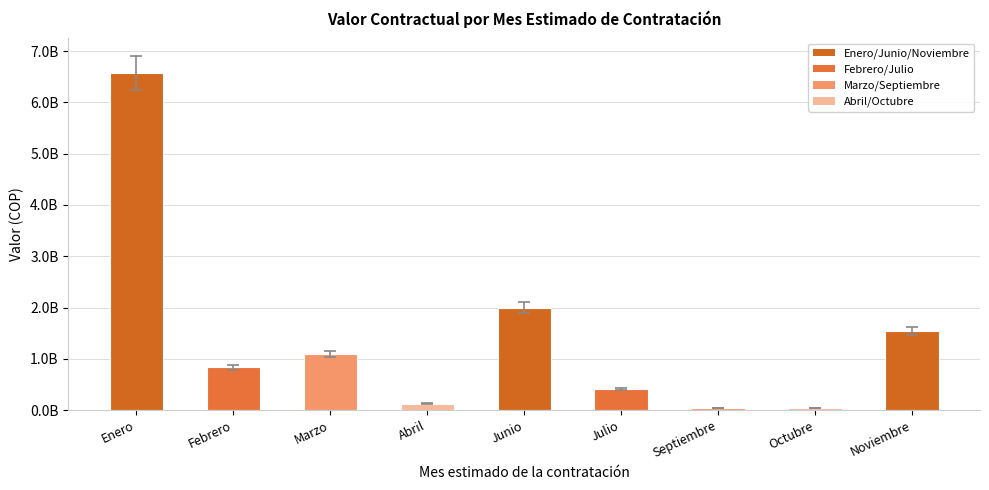

Are the bars horizontal?

No